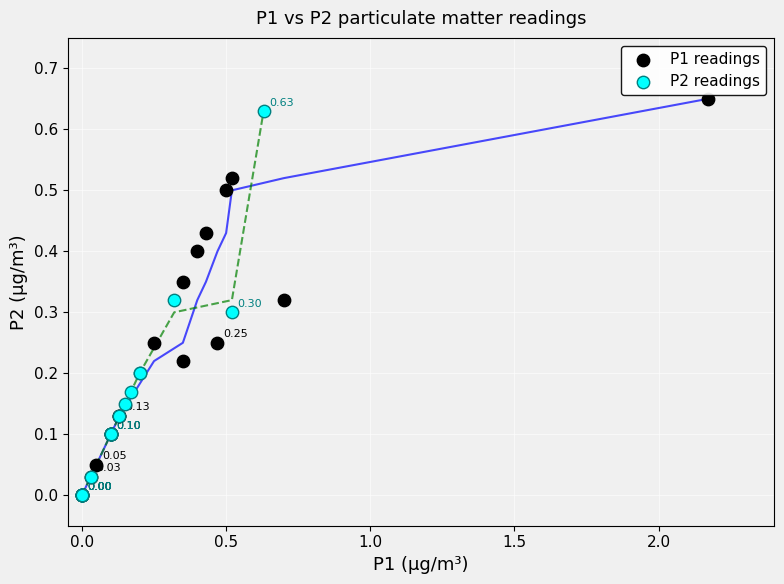

Which series has the largest Y range (max minus min)?

P1 readings